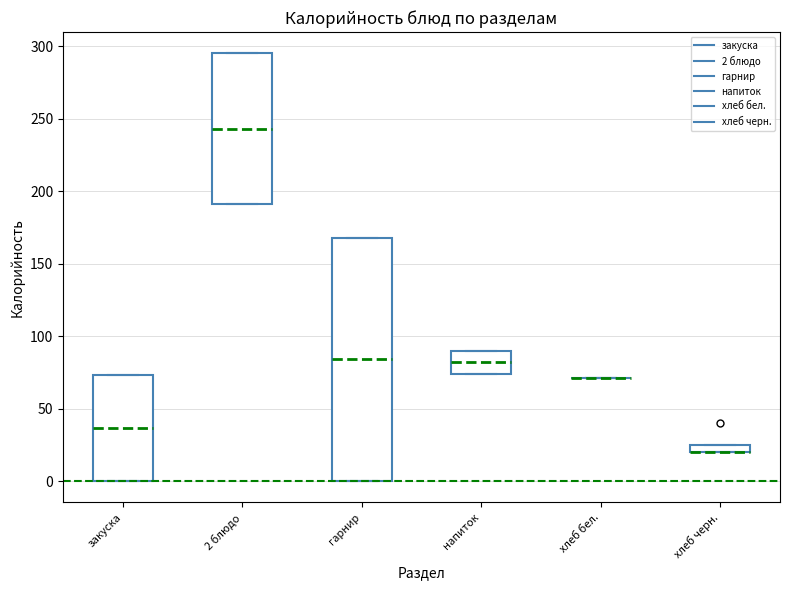

Where does the median line of the box for напиток sit on the y-axis? The values are not printed on the chart, so give them approximately, as read against the axis.

80